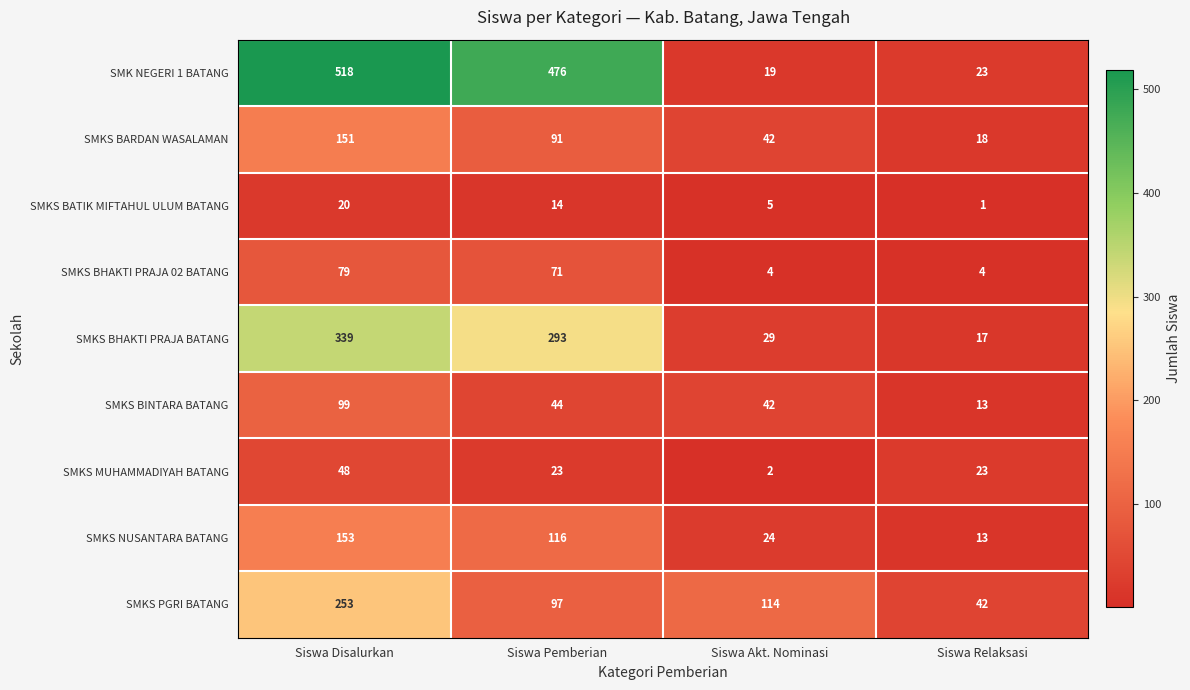

Which series has the largest total across all categories?

SMK NEGERI 1 BATANG